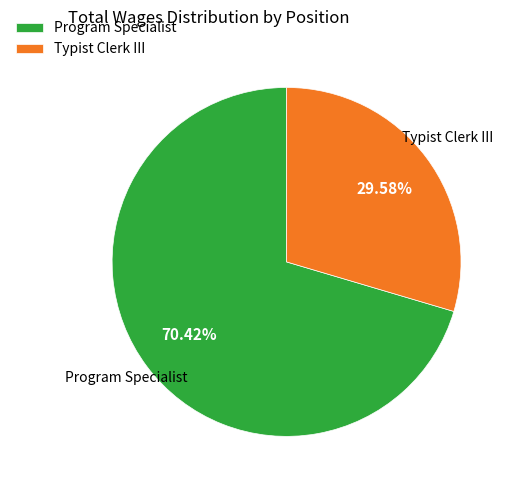

Rank the categories by value from highest to lowest.

Program Specialist, Typist Clerk III